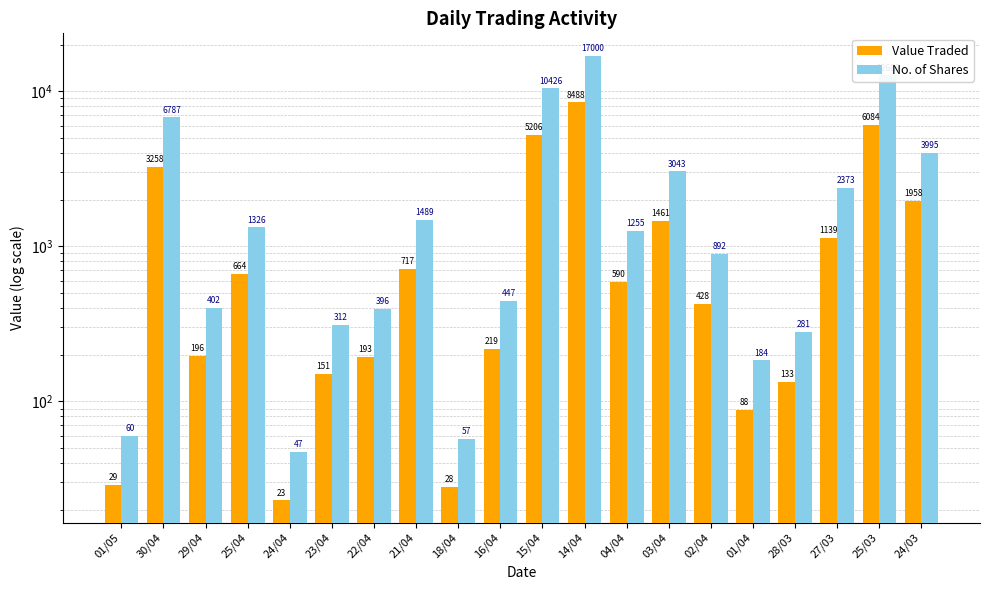

How many categories are shown in the chart?

20